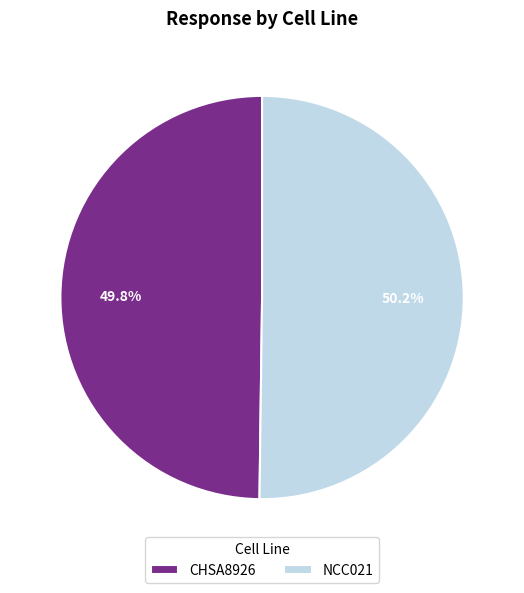

Is the sum of CHSA8926 and NCC021 greater than half?

Yes